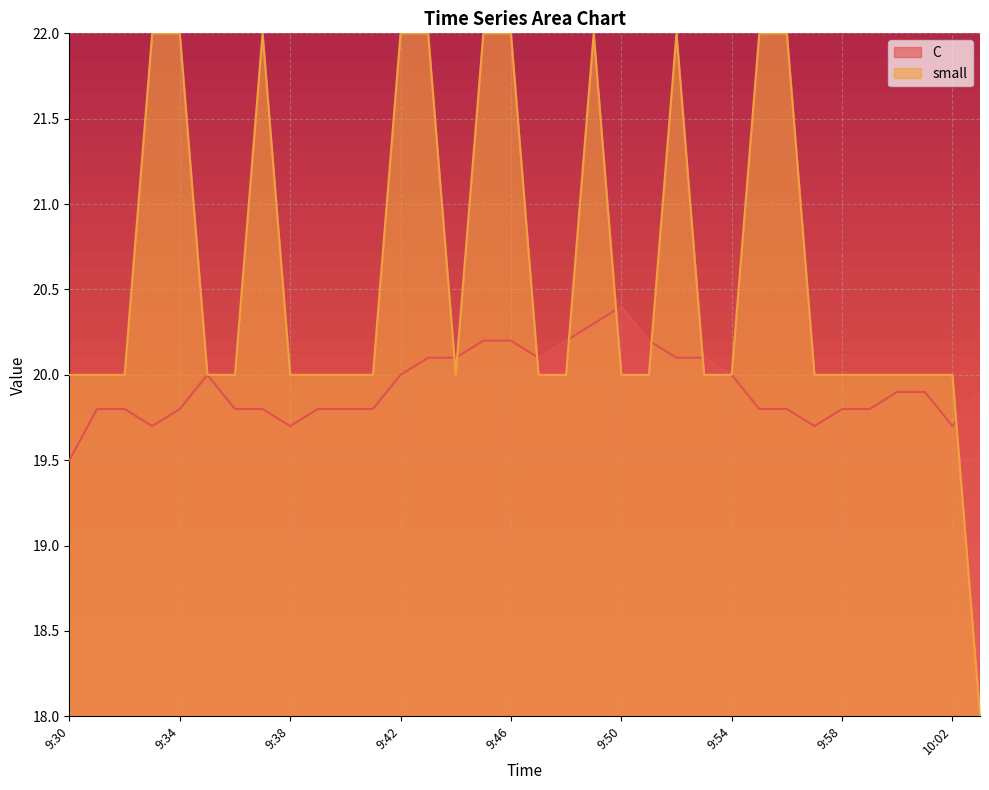

What position from the left is 9:34?

5